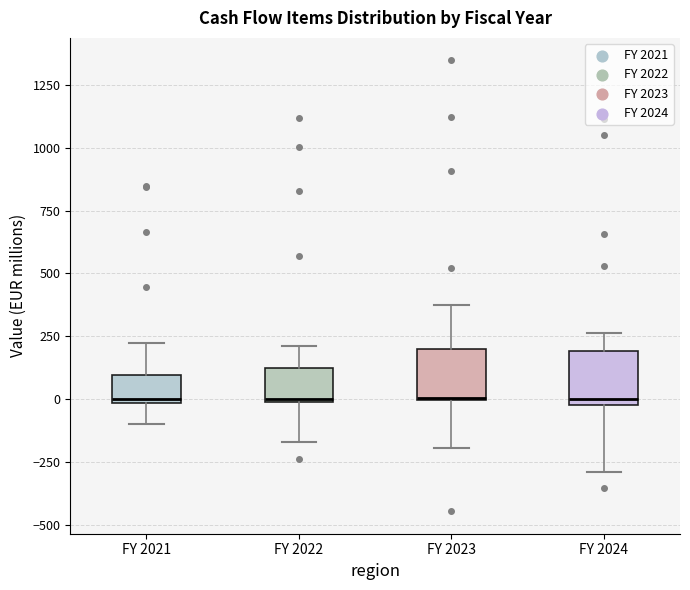

Reading left to right, read every box against the y-axis: the position of its median line, the range the box covers, and the ends of its whiskers. The values are not printed on the chart, so give them approximately, as read against the axis.

FY 2021: median 0, box 0 to 100, whiskers -100 to 200
FY 2022: median 0, box 0 to 100, whiskers -150 to 200
FY 2023: median 0, box 0 to 200, whiskers -200 to 350
FY 2024: median 0 (just above the box's lower edge), box 0 to 200, whiskers -300 to 250